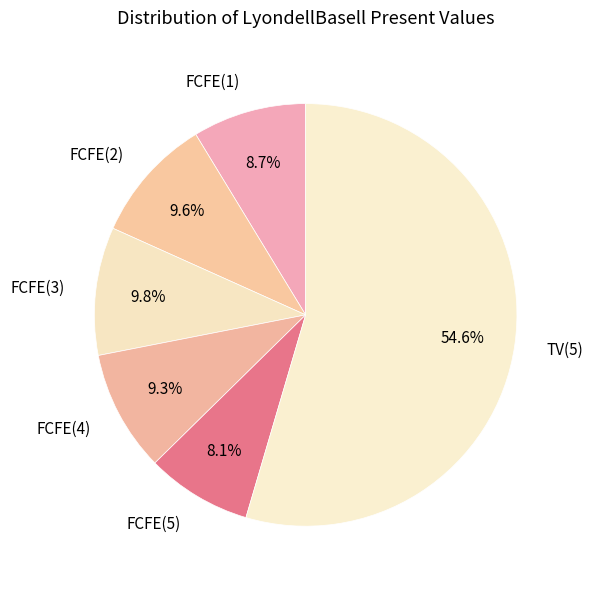

What percentage is the FCFE(4) slice, to the nearest percent?

9%